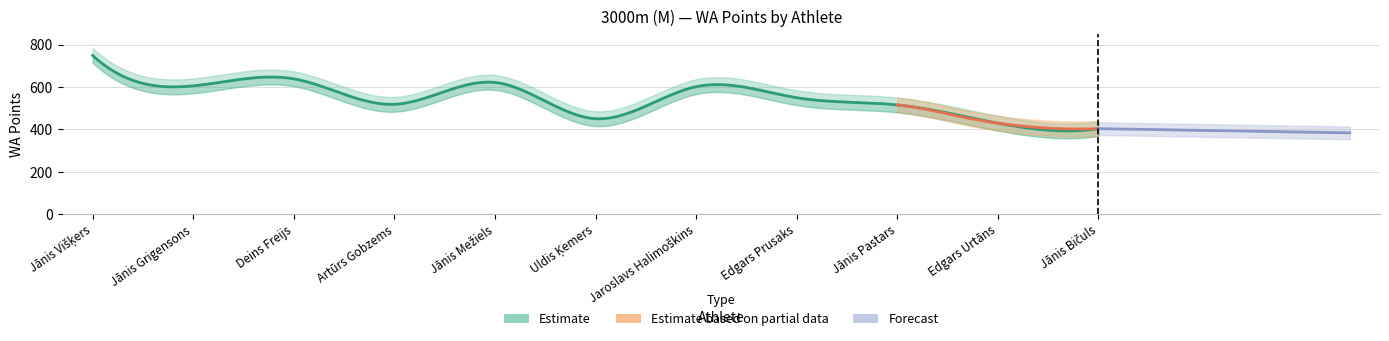

Which has a higher value, 9 or 6?

6